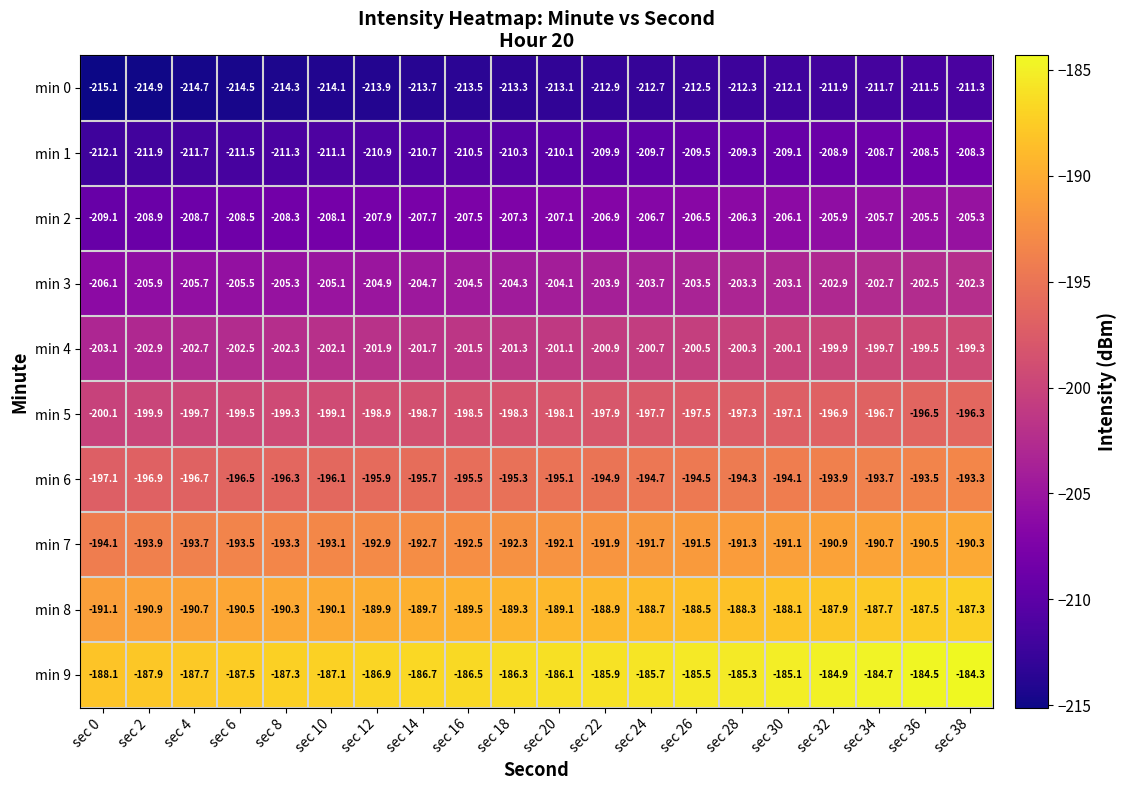

The min 5 series shows -350.5 at sec 0. True or false?

False